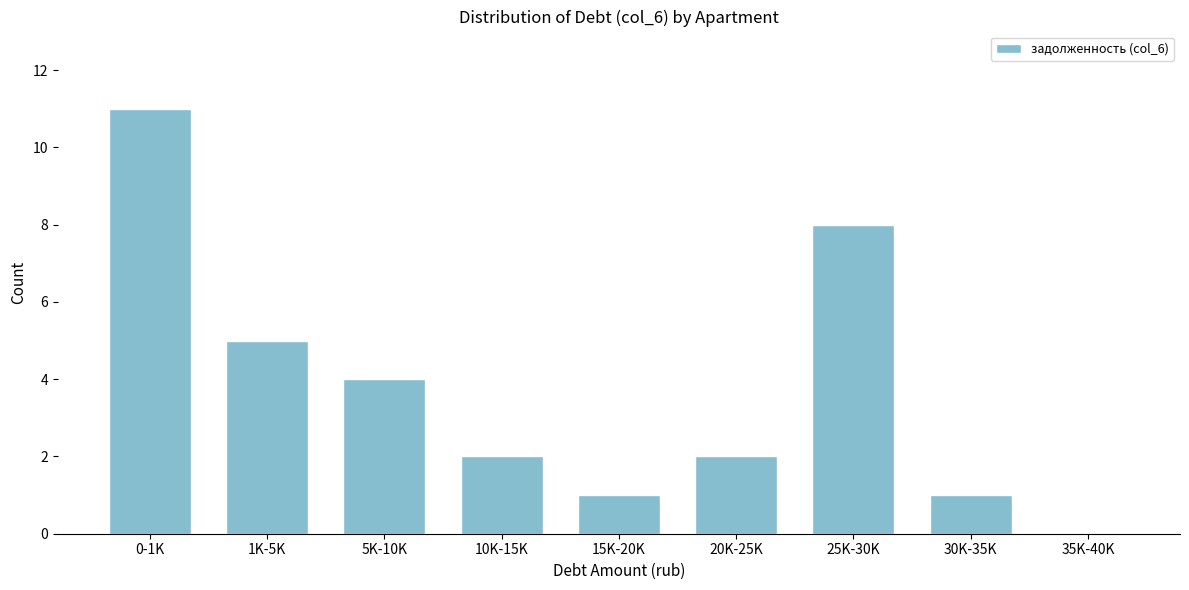

Reading left to right, what are all the values shown in this chart?

0-1K=11	1K-5K=5	5K-10K=4	10K-15K=2	15K-20K=1	20K-25K=2	25K-30K=8	30K-35K=1	35K-40K=0